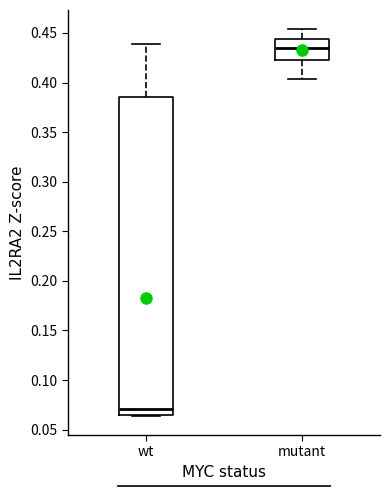

Reading left to right, transcribe this box plot: for each box, give where its median line is, the range the box spans, and where its two whiskers end, as read against the y-axis. The values are not printed on the chart, so give them approximately, as read against the axis.

wt: median 0.070, box 0.065 to 0.385, whiskers 0.065 to 0.440
mutant: median 0.435, box 0.420 to 0.445, whiskers 0.405 to 0.455